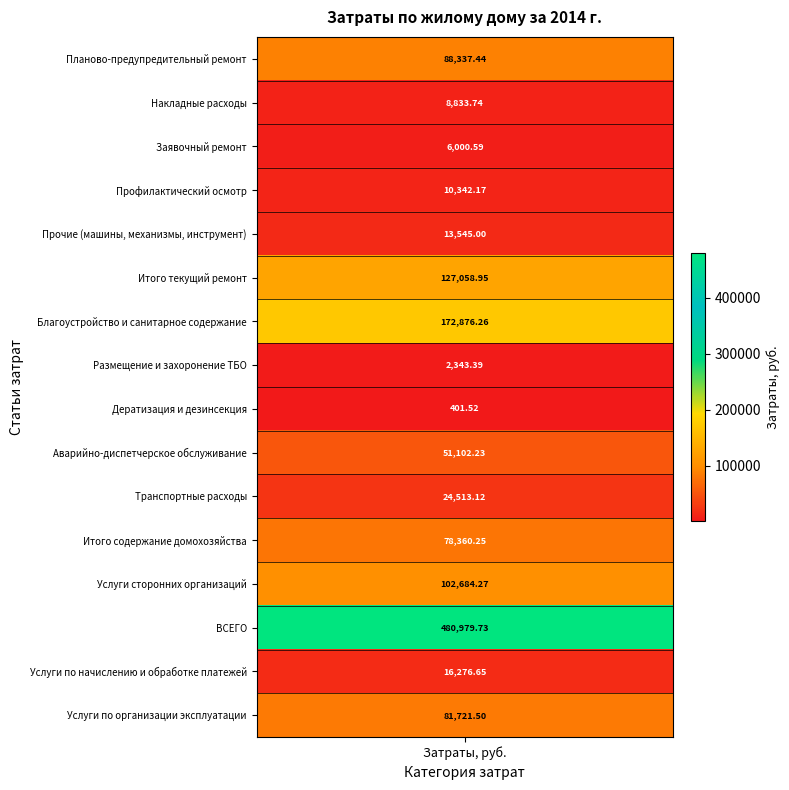

Reading left to right, transcribe all the data shown in this chart.

88337.4	8833.7	6000.6	10342.2	13545.0	127058.9	172876.3	2343.4	401.5	51102.2	24513.1	78360.2	102684.3	480979.7	16276.6	81721.5